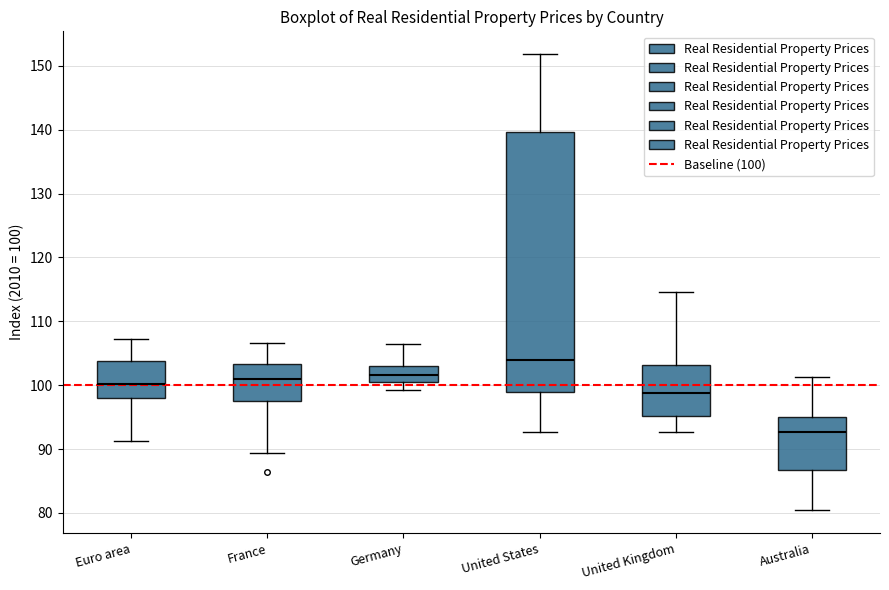

Reading left to right, transcribe this box plot: for each box, give where its median line is, the range the box spans, and where its two whiskers end, as read against the y-axis. The values are not printed on the chart, so give them approximately, as read against the axis.

Euro area: median 100, box 98 to 104, whiskers 91 to 107
France: median 101, box 97 to 103, whiskers 89 to 107
Germany: median 102, box 100 to 103, whiskers 99 to 106
United States: median 104, box 99 to 140, whiskers 93 to 152
United Kingdom: median 99, box 95 to 103, whiskers 93 to 115
Australia: median 93, box 87 to 95, whiskers 80 to 101